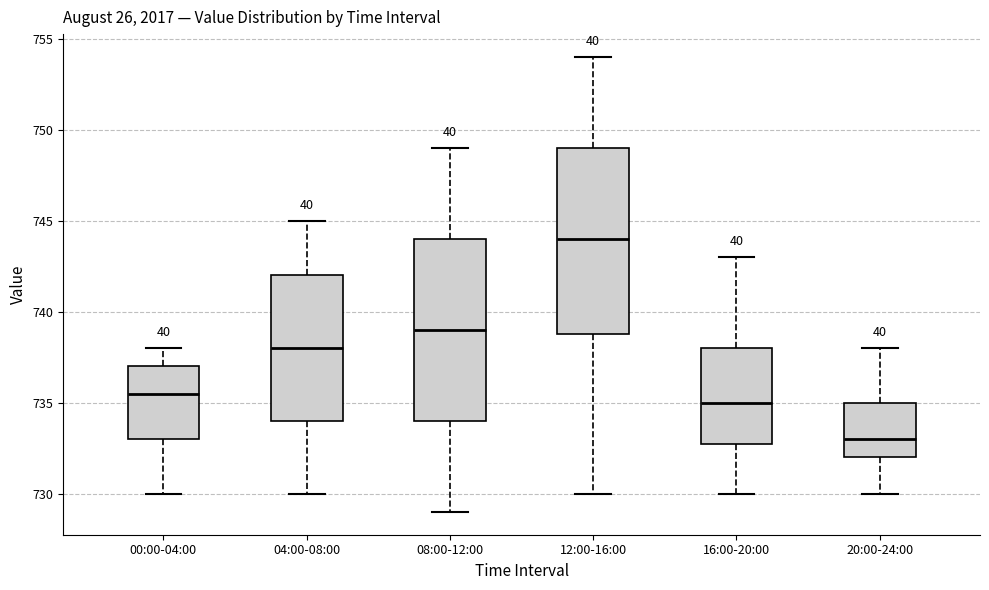

Which box's median line is the highest?

12:00-16:00